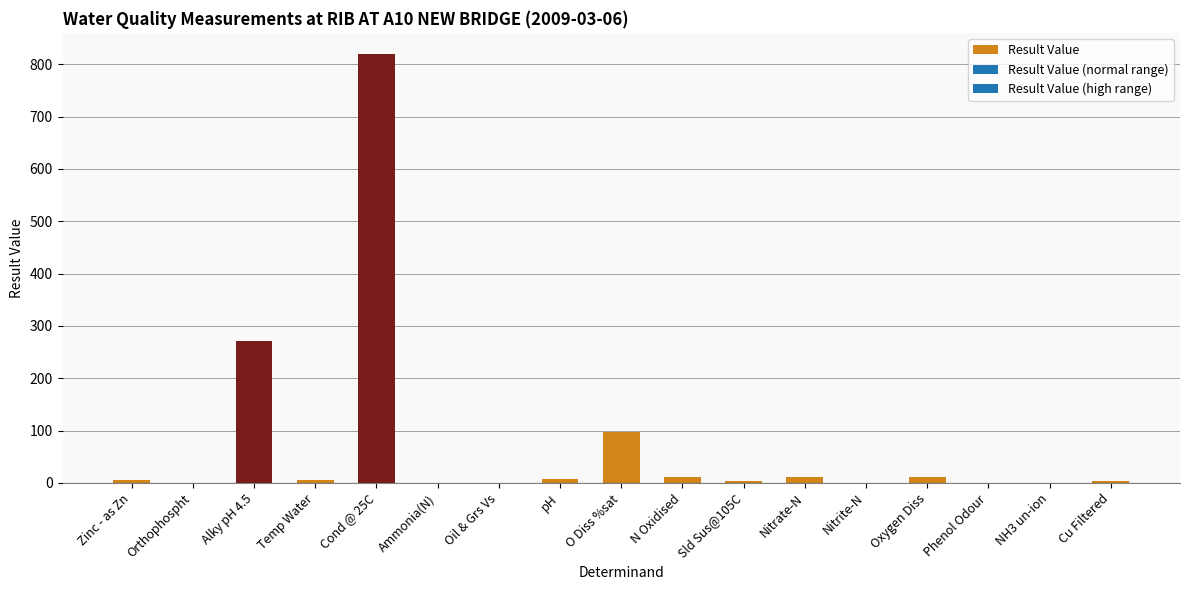

How many data points does each series have?

17